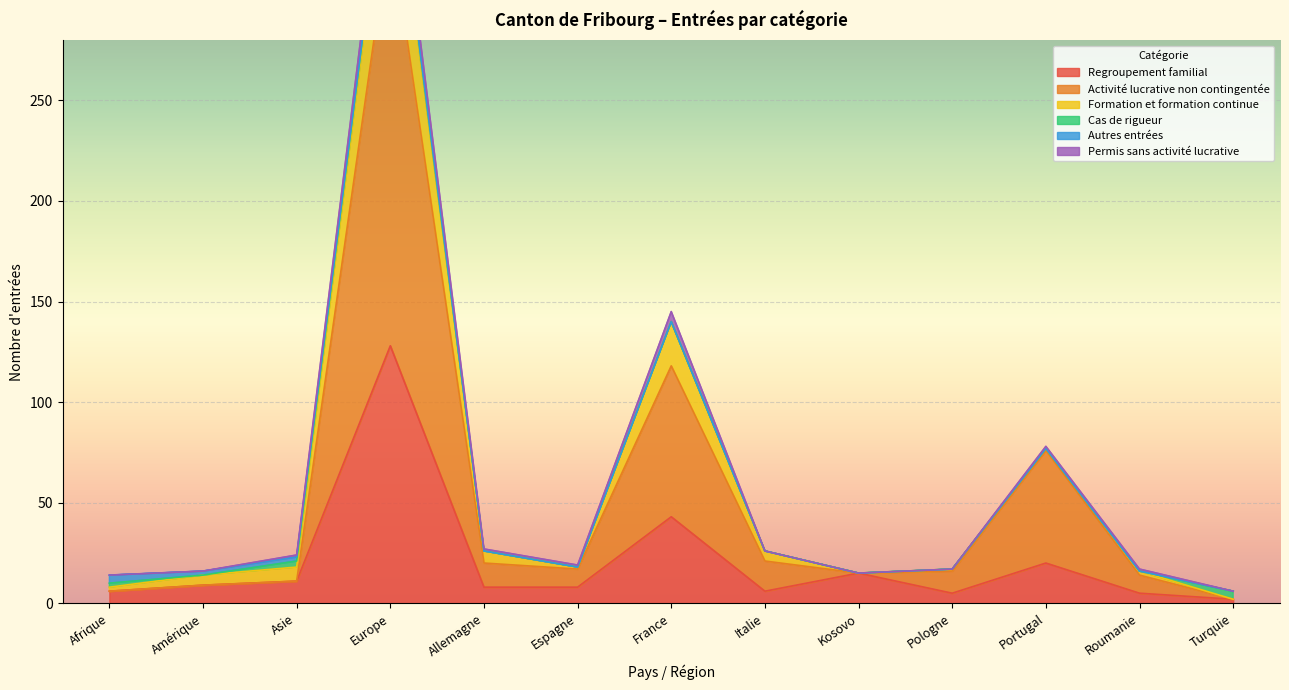

Where is Autres entrées nearest to the value 2?

Amérique